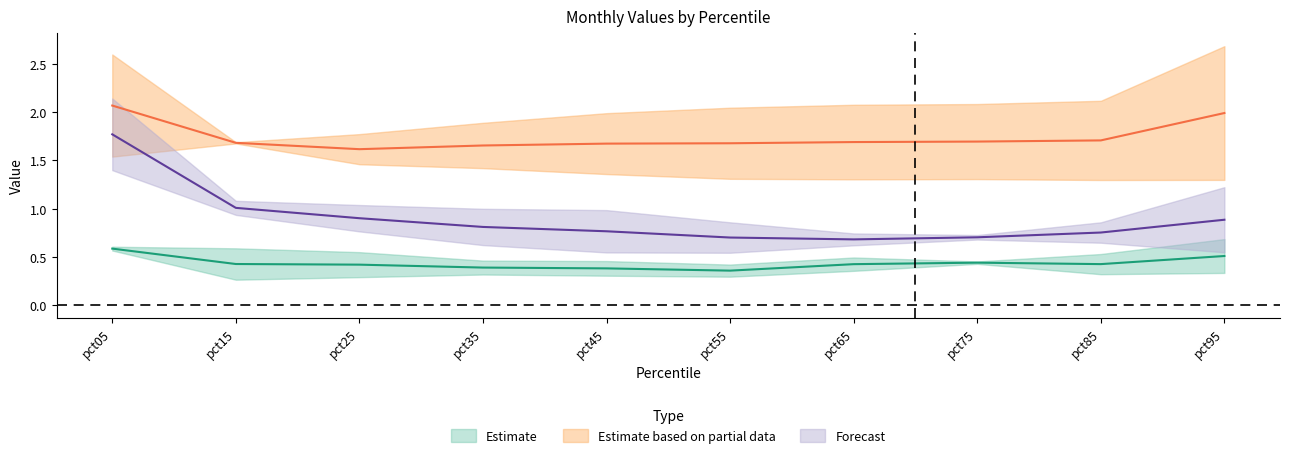

Rank the categories by May value from lowest to highest.

pct05, pct15, pct25, pct35, pct45, pct55, pct65, pct75, pct85, pct95